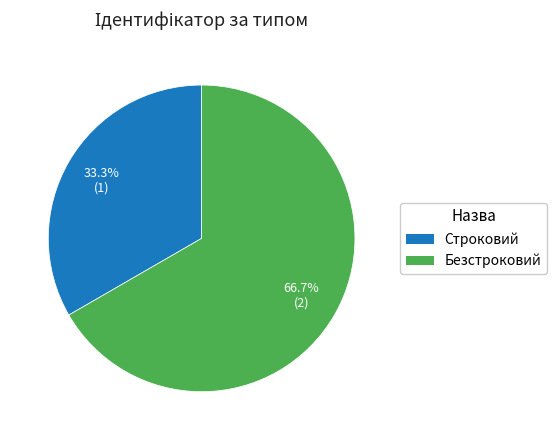

Combined, what portion of the pie is Строковий and Безстроковий?

100.0%